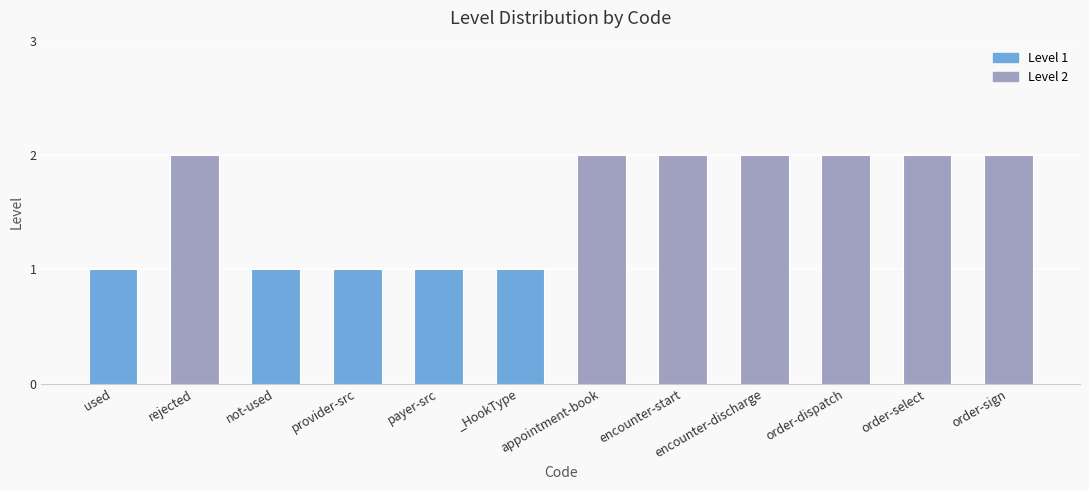

Reading left to right, extract all data points from this chart.

used=1	rejected=2	not-used=1	provider-src=1	payer-src=1	_HookType=1	appointment-book=2	encounter-start=2	encounter-discharge=2	order-dispatch=2	order-select=2	order-sign=2